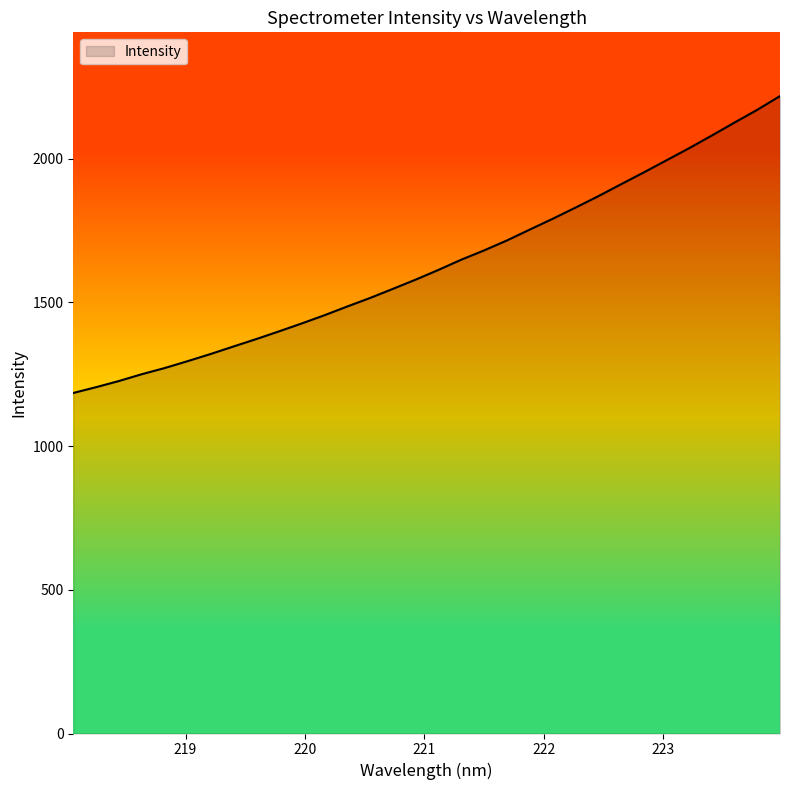

What is the smallest value displayed?

1184.7